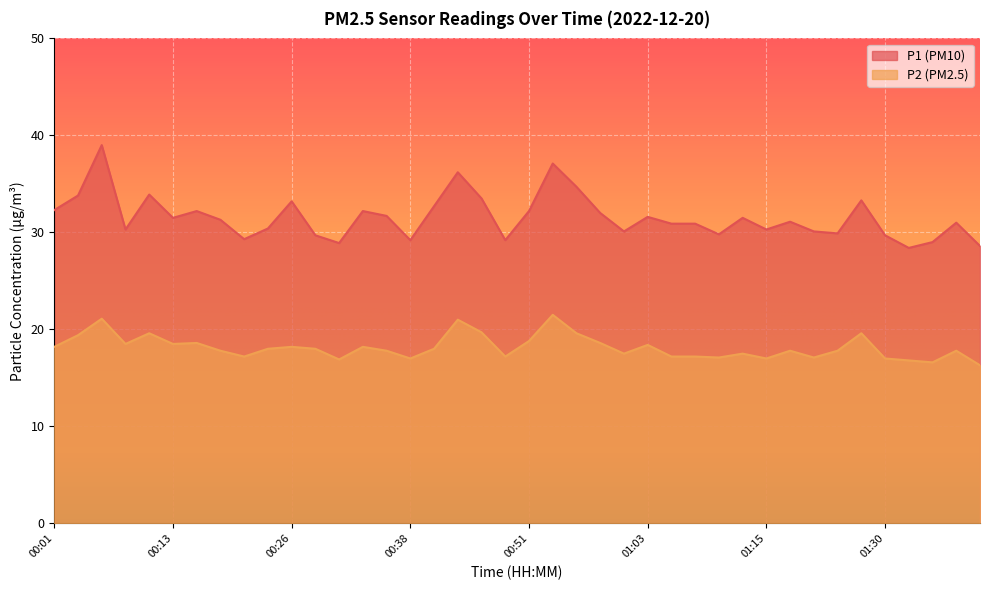

True or false: P2 has a value of 5.8 at 00:36.

False